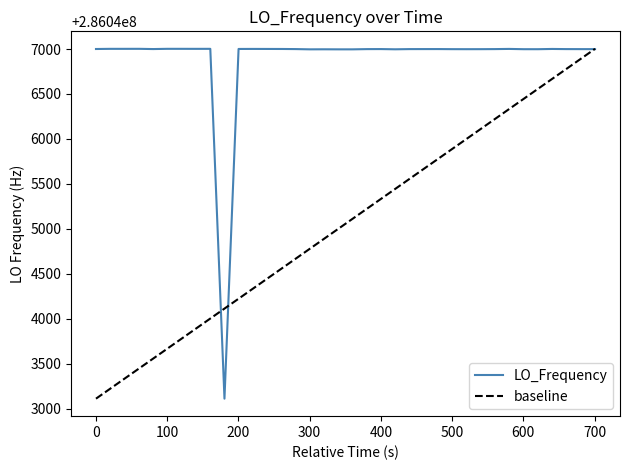

What is the lowest value of the LO_Frequency series?

286043110.7